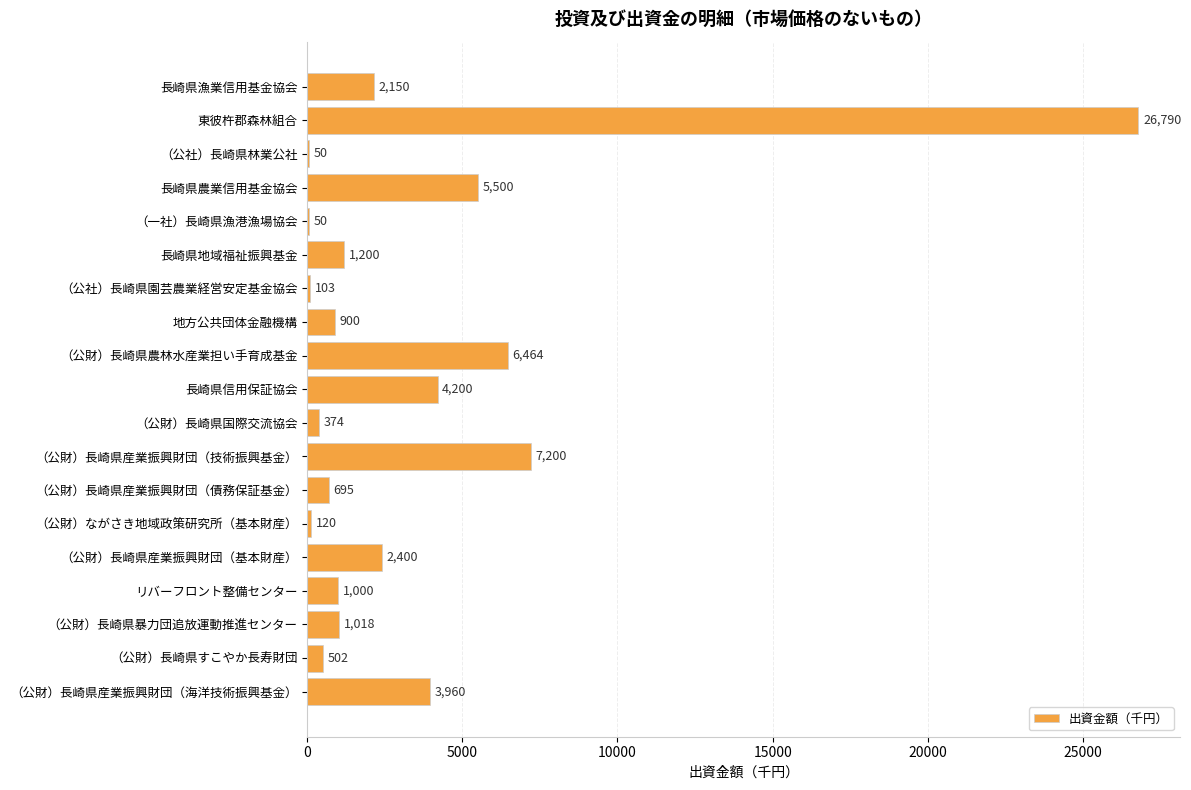

What is the maximum value shown in the chart?

26790